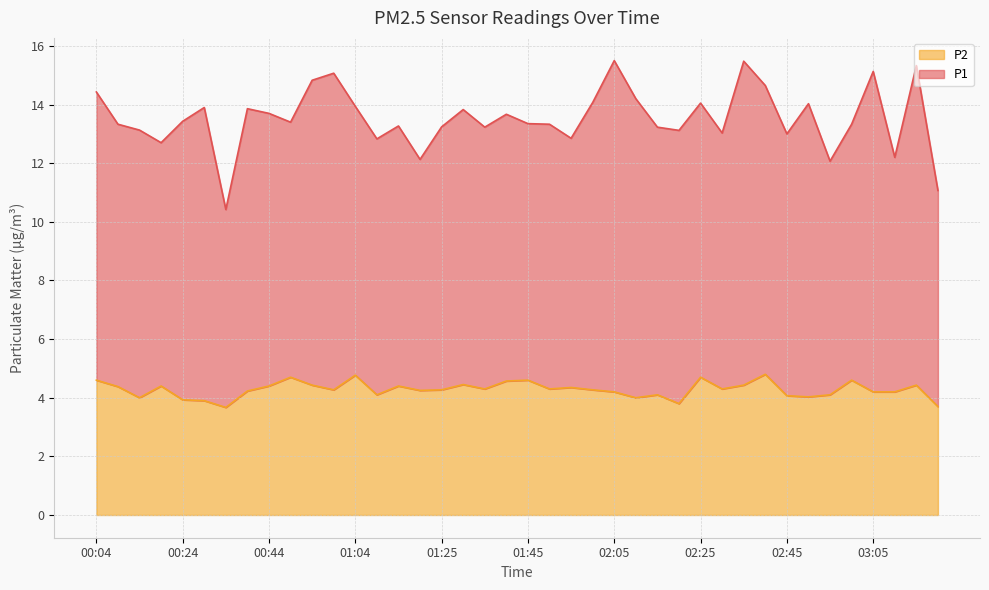

Where does the data first go above 4?

00:04